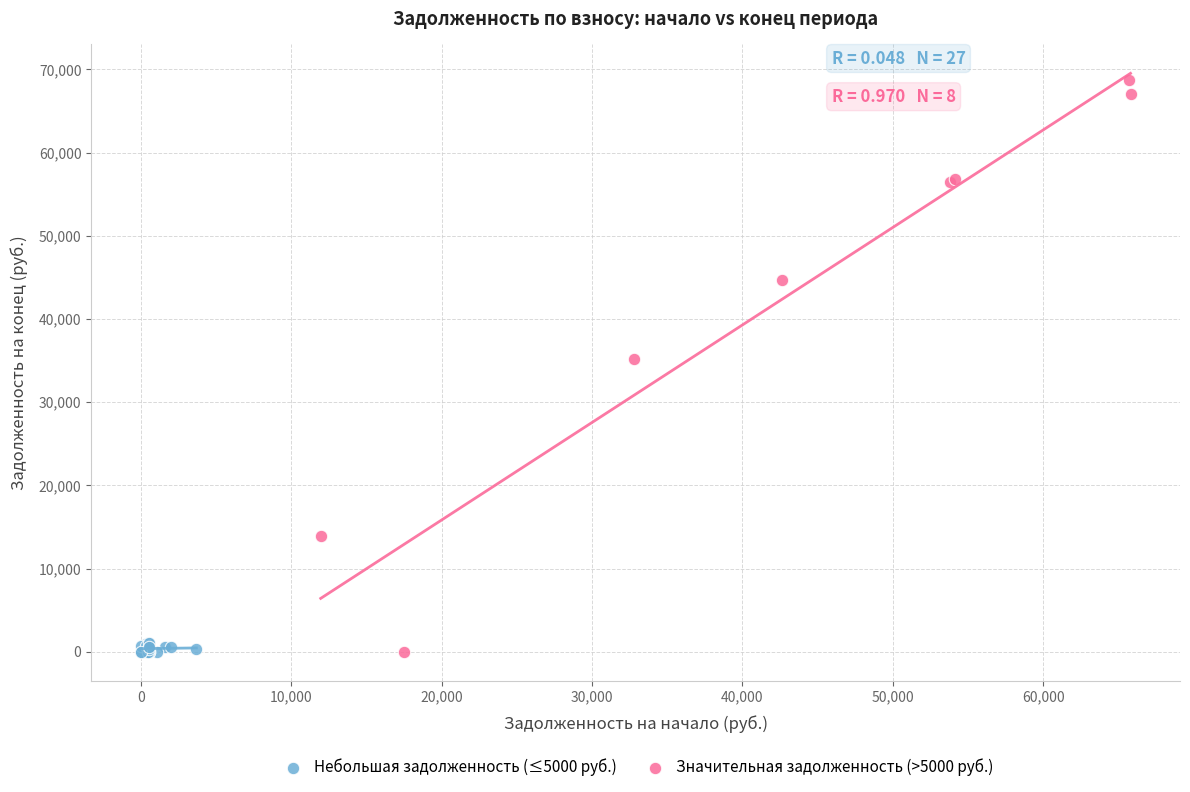

Which series has the widest spread of Y values?

Значительная задолженность (>5000 руб.)